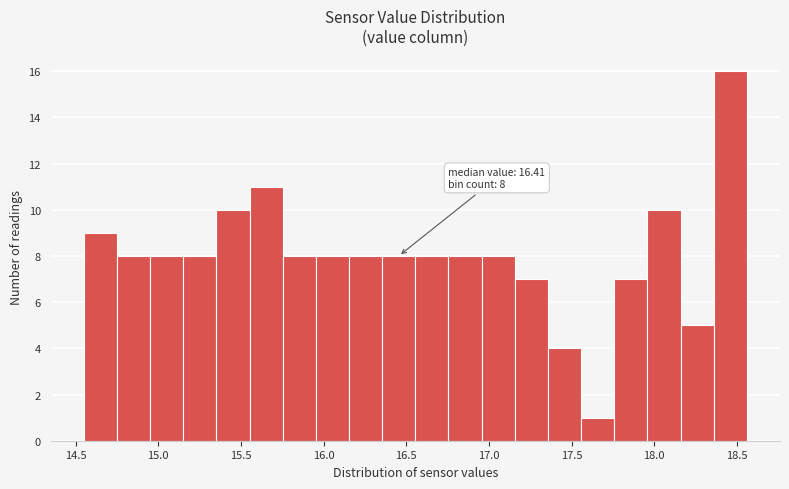

Over which range of the x-axis is the bar tallest?

18.35 to 18.55